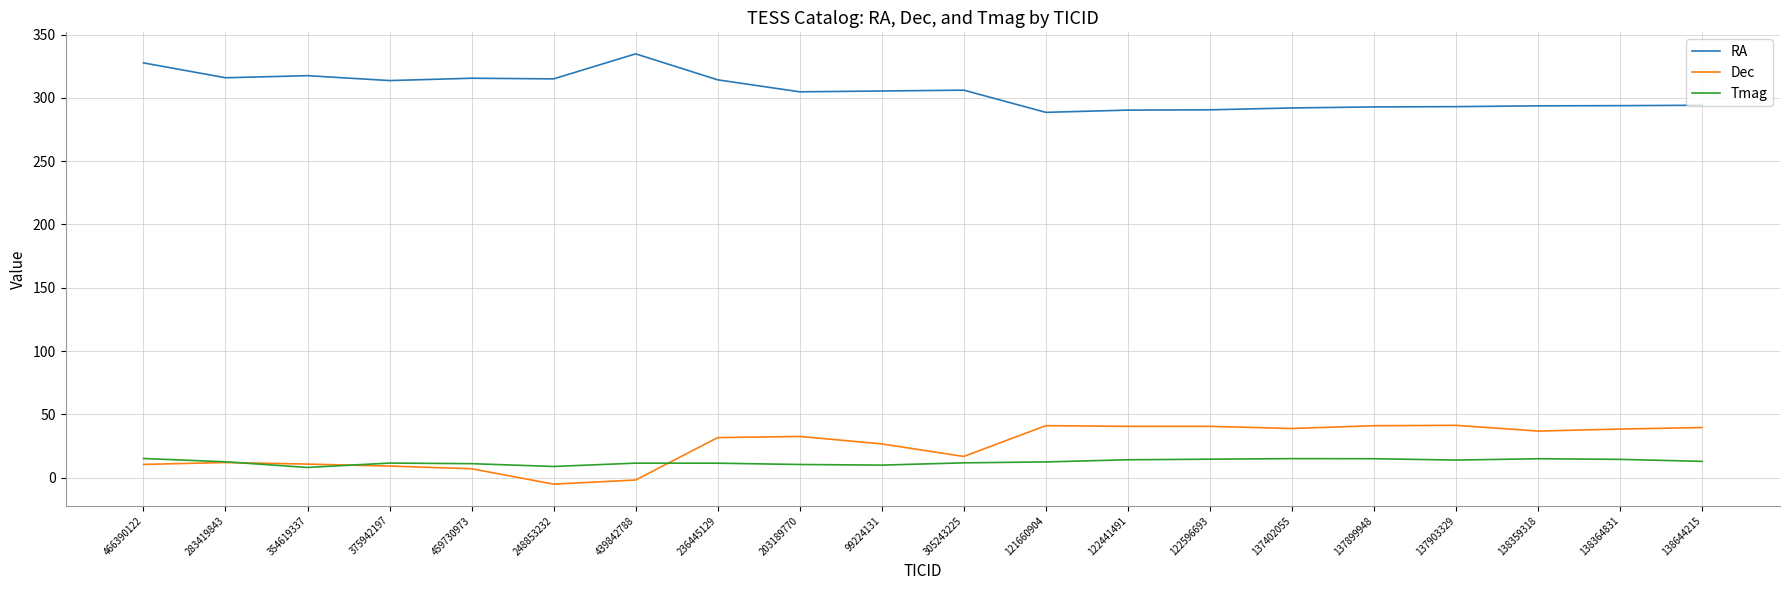

What is the maximum value for Dec?

41.4